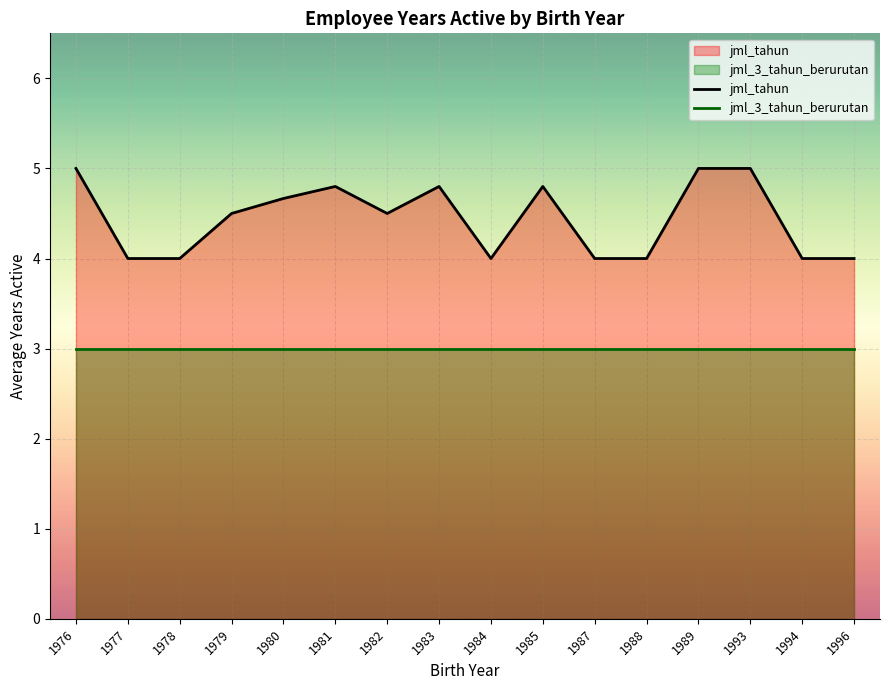

Between 1984 and 1994, which series saw the biggest shift?

jml_tahun